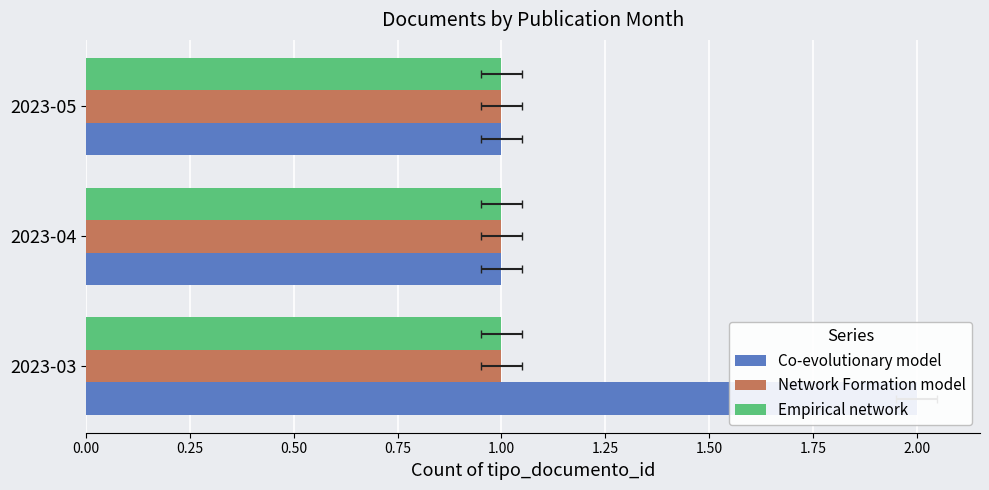

At how many categories does at least one series exceed 1?

1